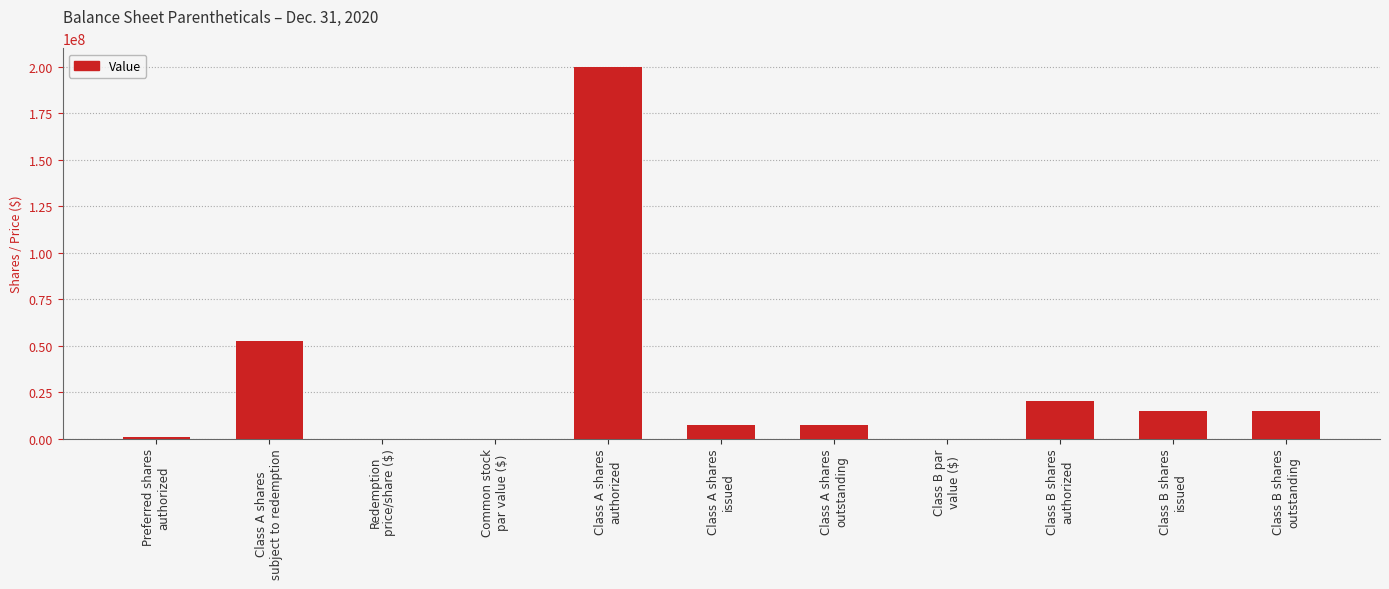

What is the sum of all values?

318324532.0